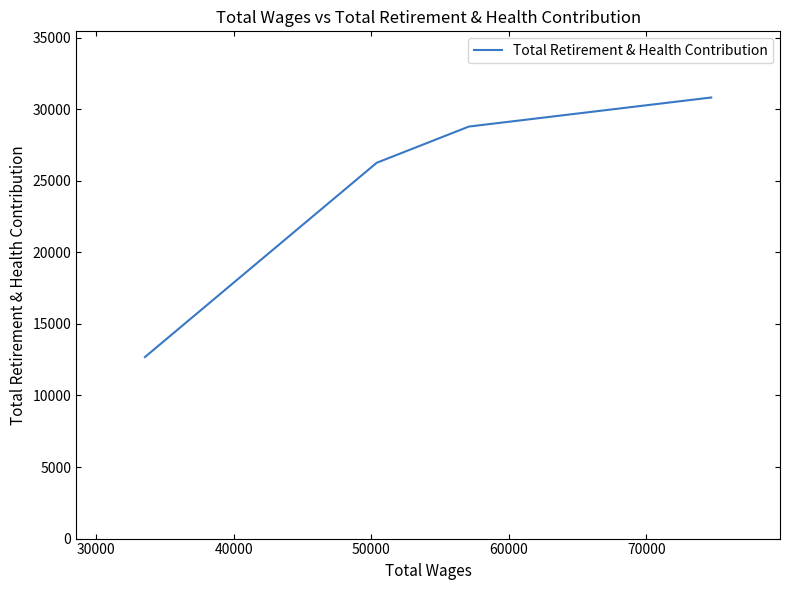

How many data points does each series have?

4